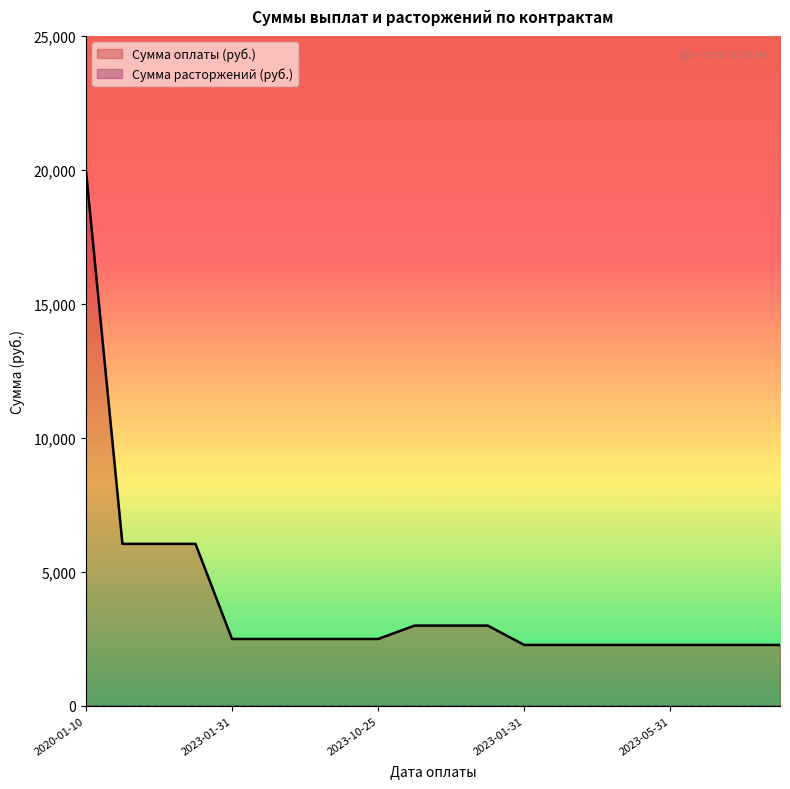

What value does the data have at 2023-03-31?

2277.6